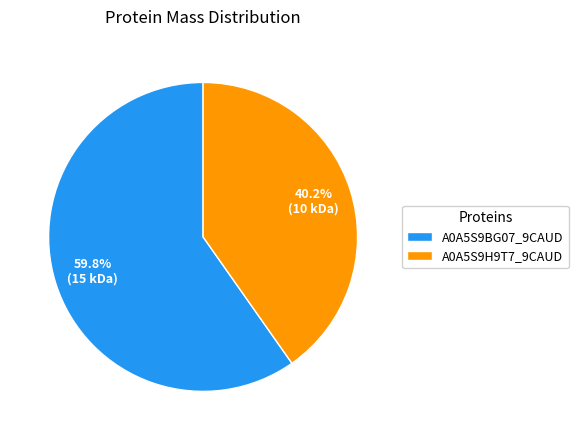

To the nearest percent, what is the average slice percentage?

50%